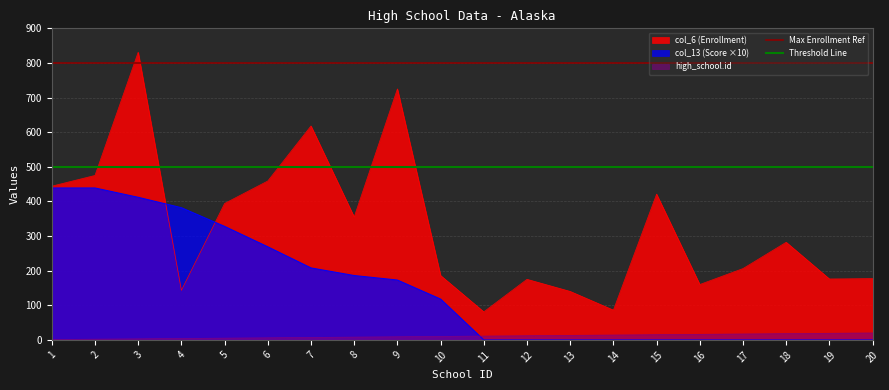

Which series has the largest total across all categories?

Max Enrollment Ref